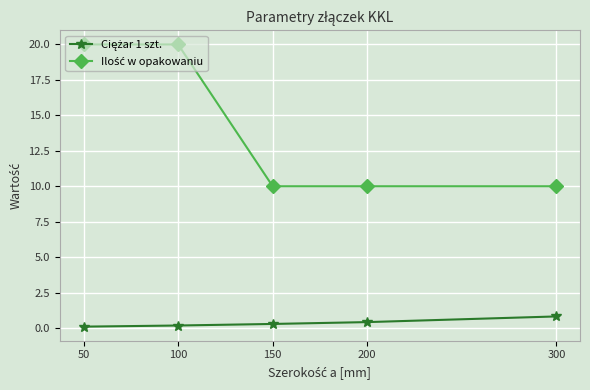

What is the difference between the highest and lowest values at 300?

9.2